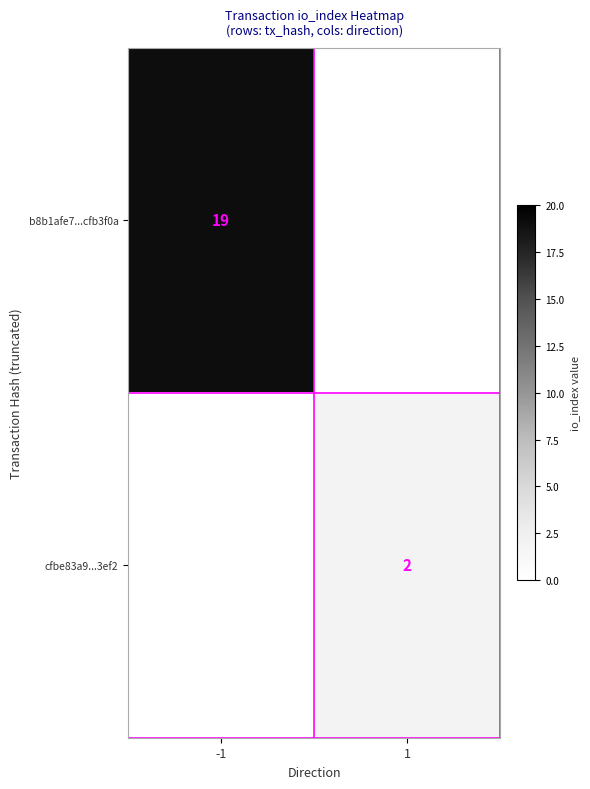

Between 1 and -1, which is larger?

-1